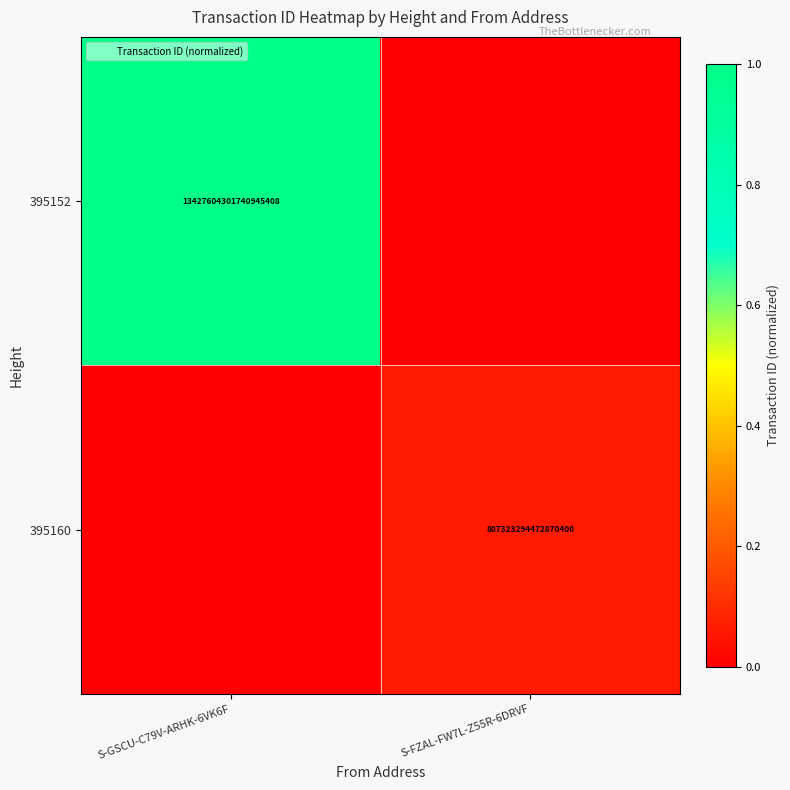

Which series changed the most between S-GSCU-C79V-ARHK-6VK6F and S-FZAL-FW7L-Z55R-6DRVF?

395152